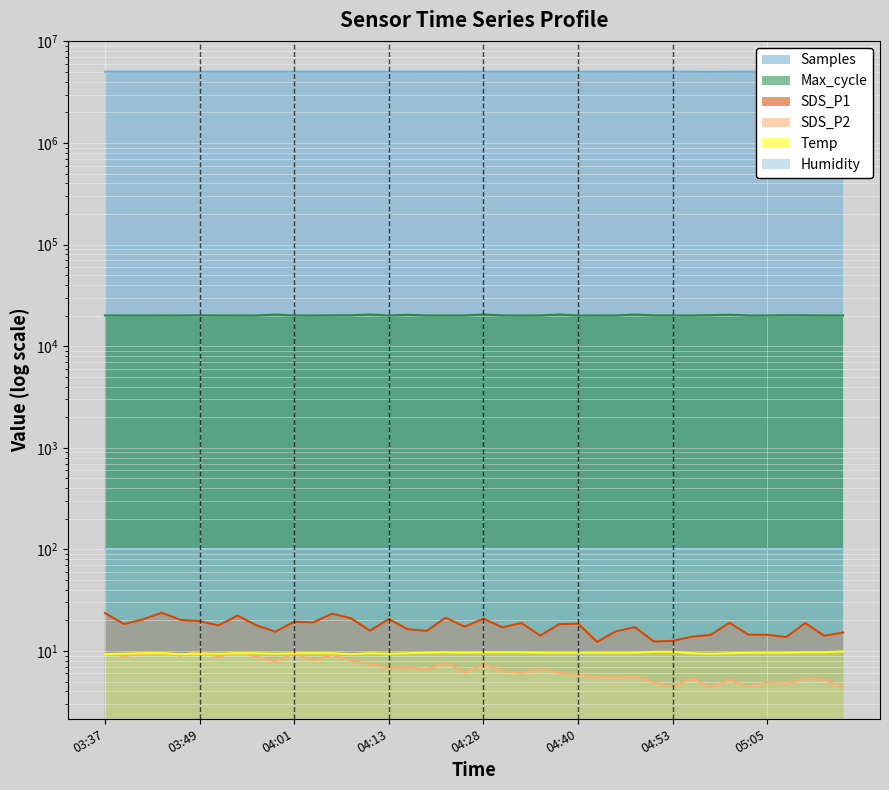

Which category has the lowest value in the Samples series?

04:57